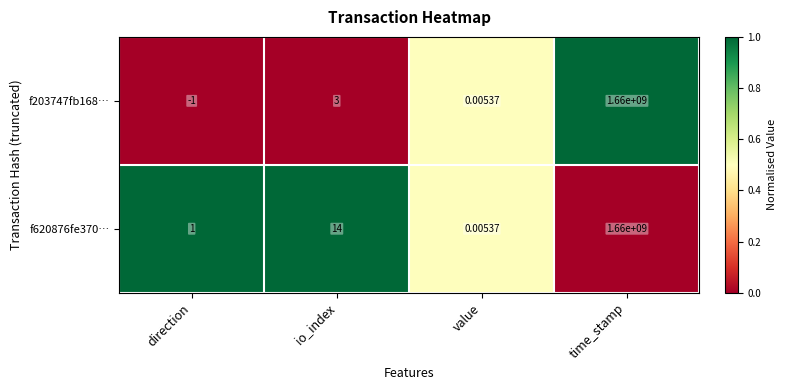

Rank the categories by f620876fe370… value from highest to lowest.

time_stamp, io_index, direction, value